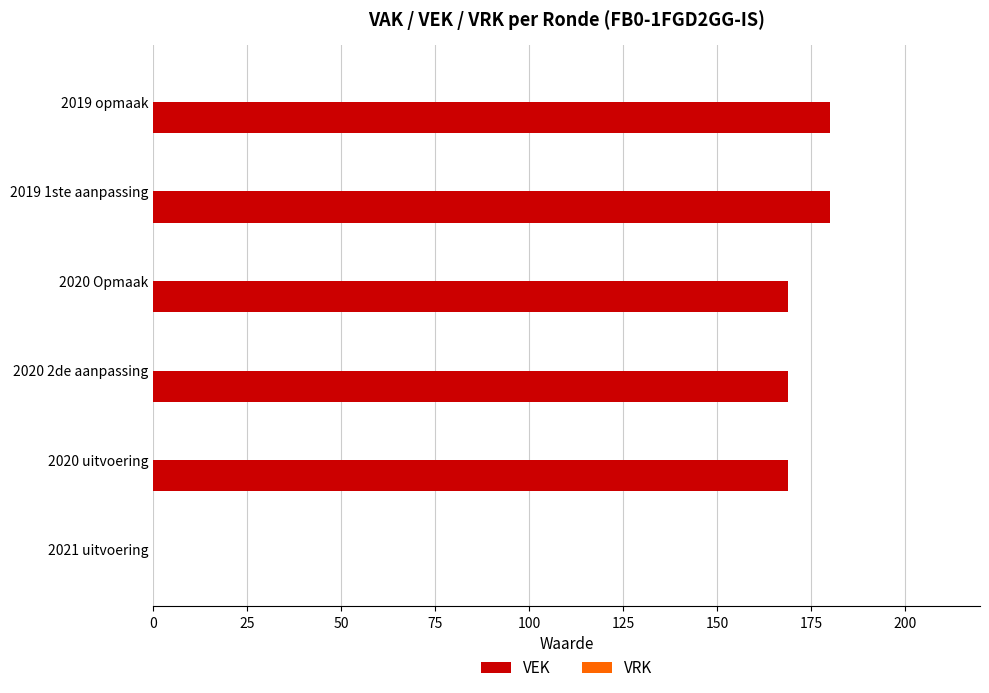

Is it true that the value at 2020 uitvoering is 257?

False